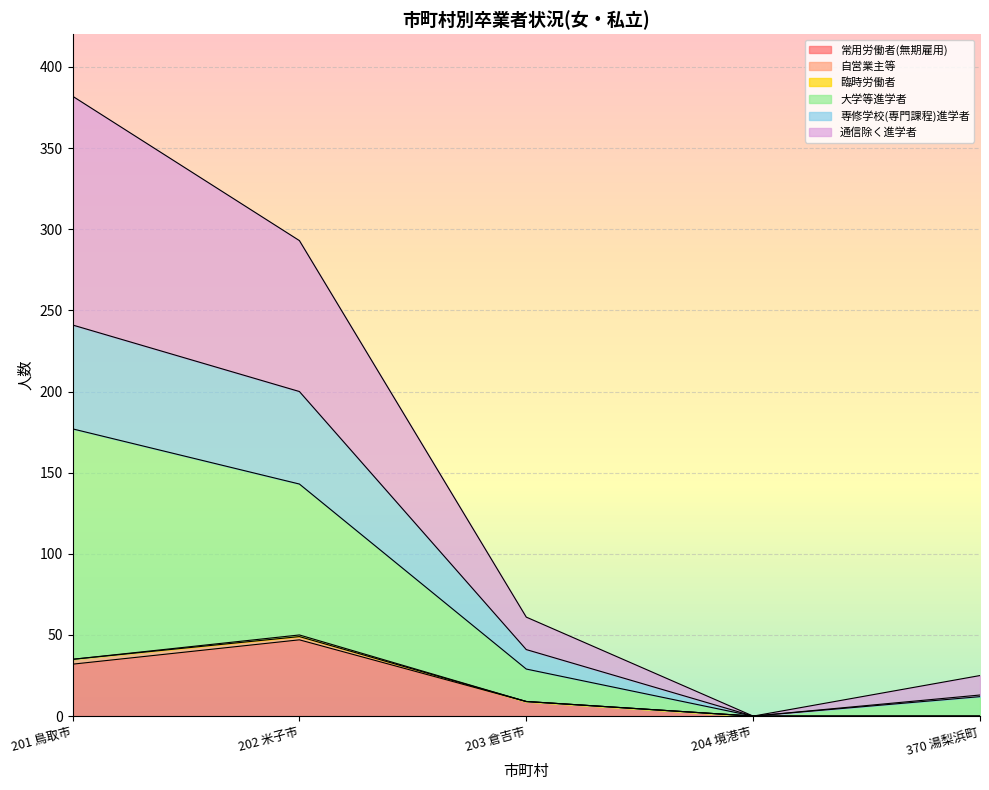

How many data points in 大学等進学者 are above 29?

2